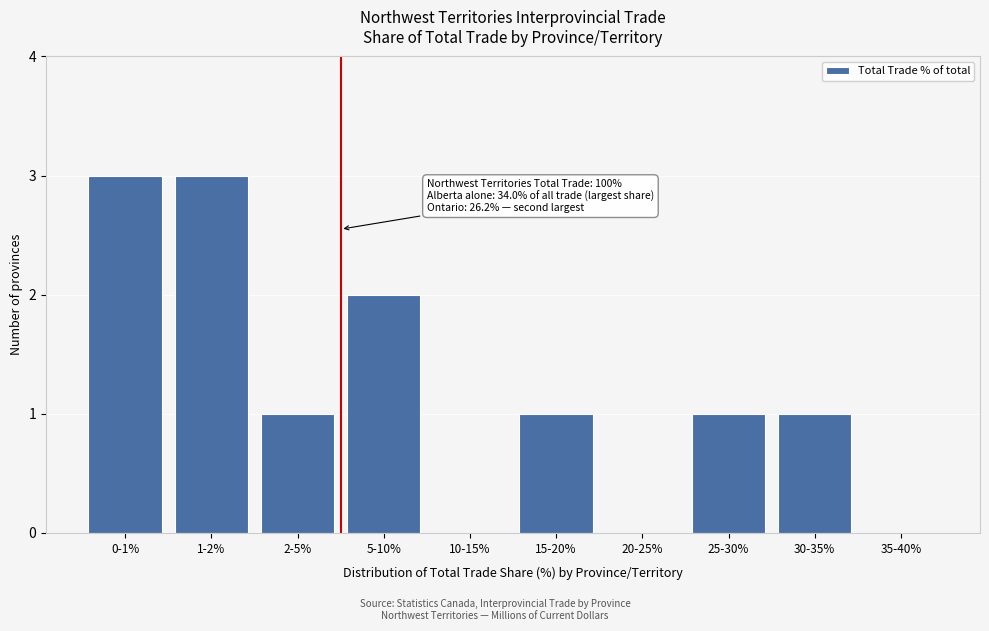

Reading left to right, list all the values displayed in this chart.

0-1%=3	1-2%=3	2-5%=1	5-10%=2	10-15%=0	15-20%=1	20-25%=0	25-30%=1	30-35%=1	35-40%=0